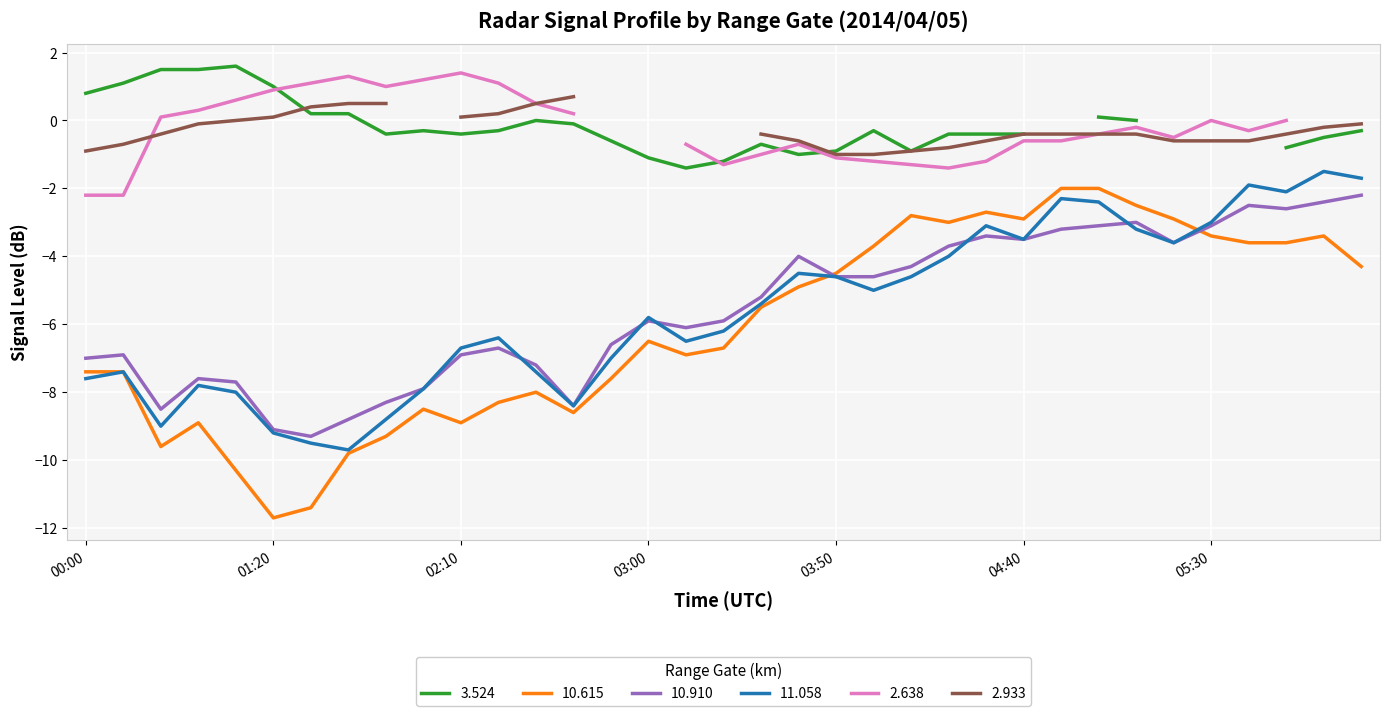

Which category has the highest value in the 11.058 series?

2014/04/05 06:20